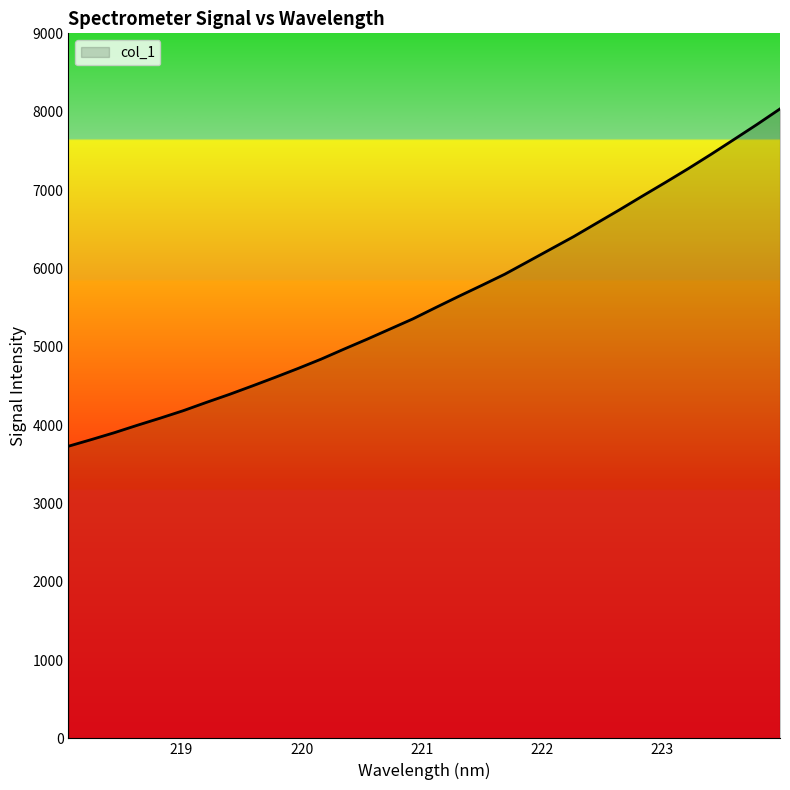

What is the difference between the maximum and minimum values?

4306.3